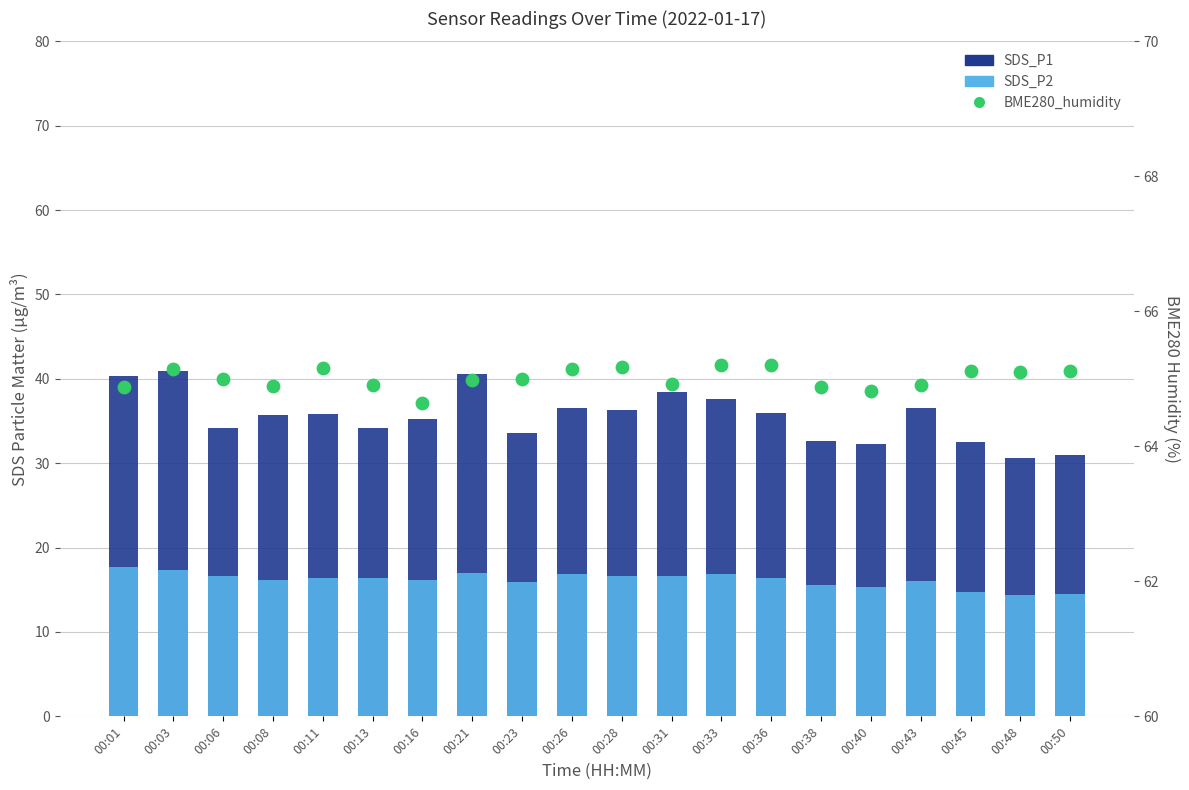

Which series contains the highest Y value?

BME280_humidity